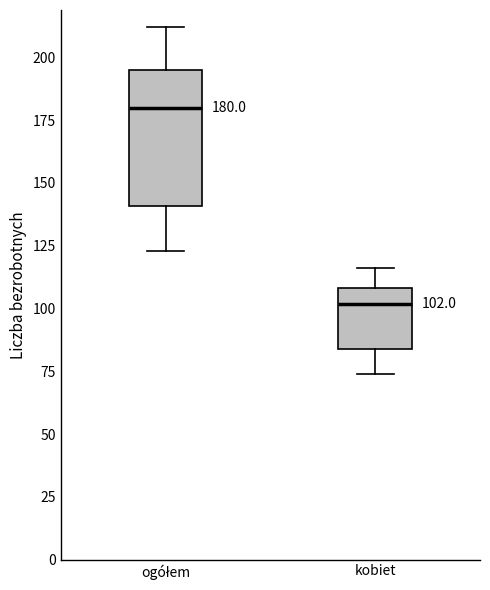

Which box has the lowest median line?

kobiet